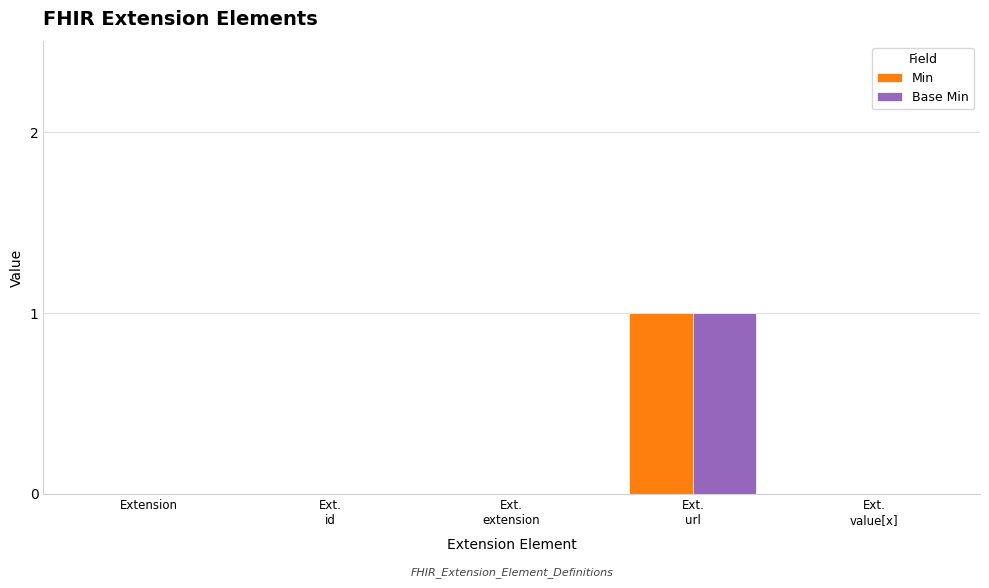

How many series are shown in this chart?

2